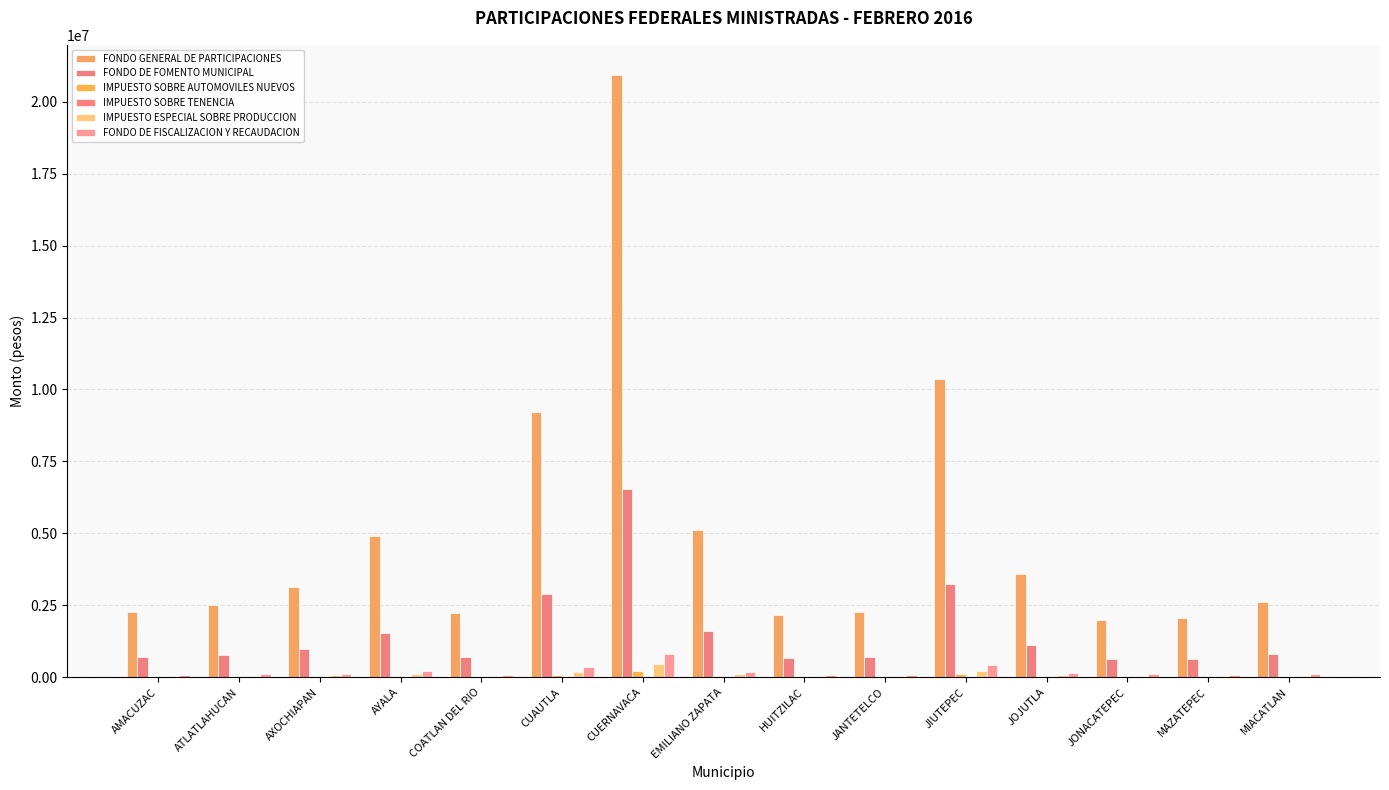

What is the spread (max minus min) of values at EMILIANO ZAPATA?

5118819